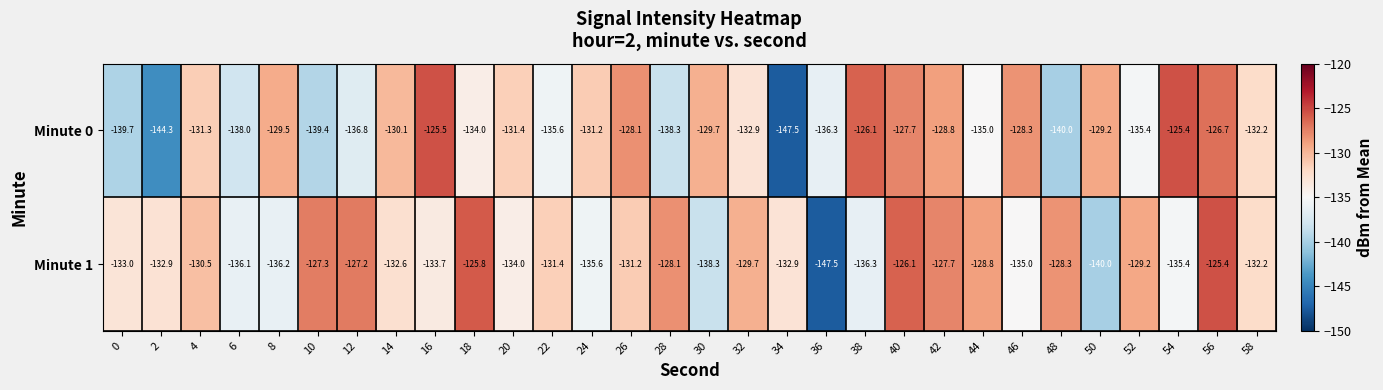

Is it true that Minute 0 equals -132.9 at 32?

True